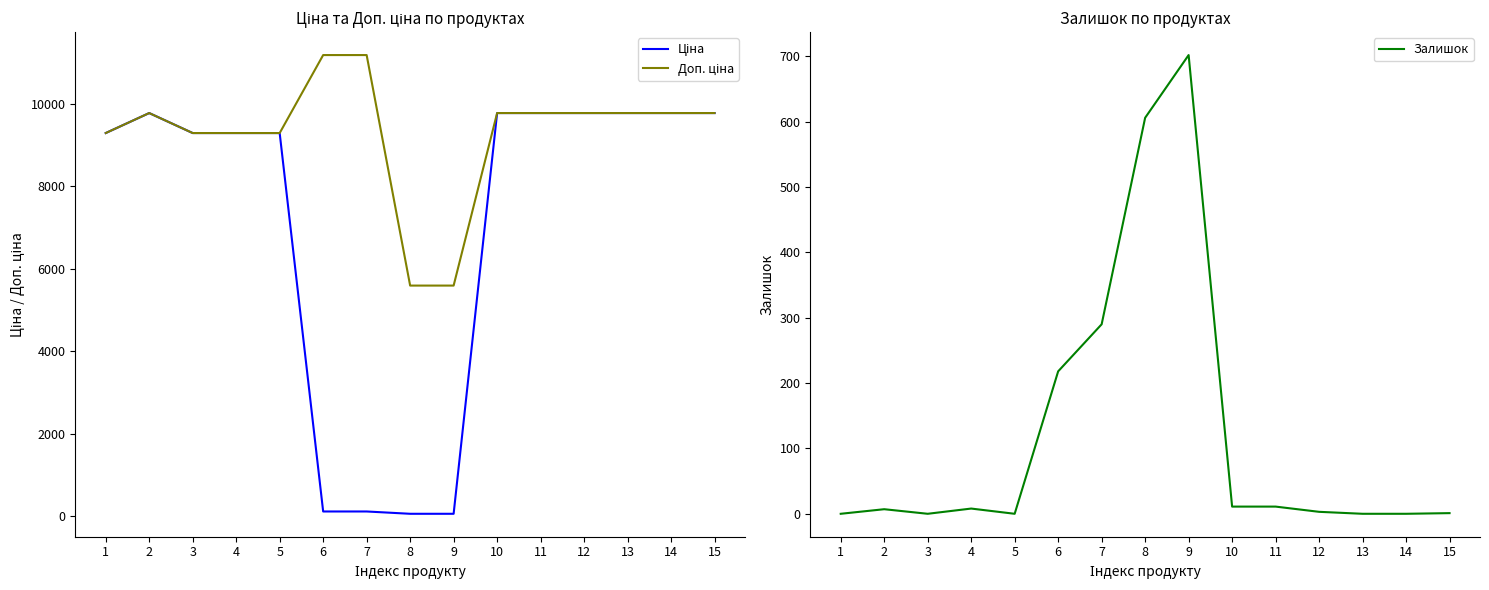

The Залишок series shows 0.0 at 5. True or false?

True